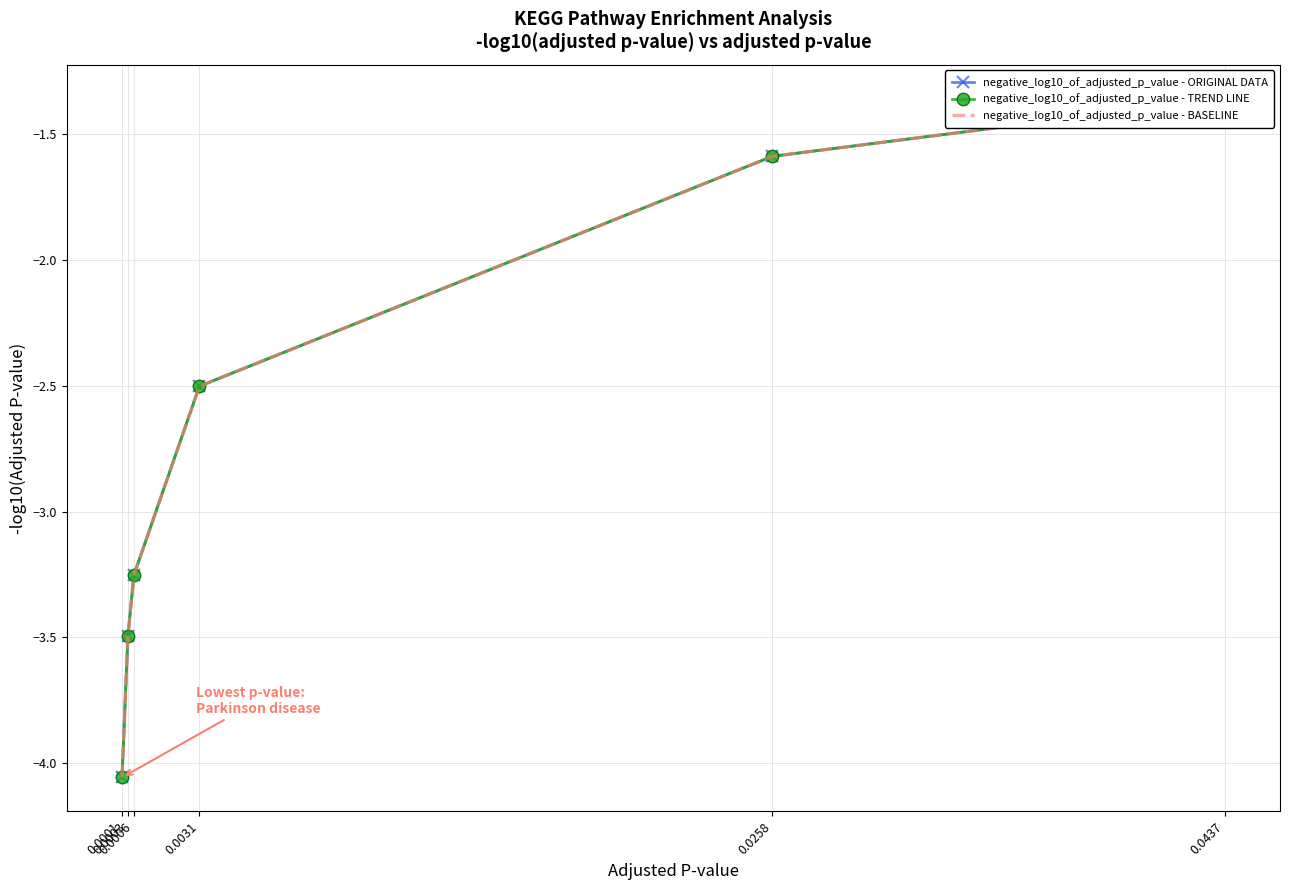

What is the difference between the negative_log10_of_adjusted_p_value - TREND LINE values at 0.0003 and 0.0258?

1.9